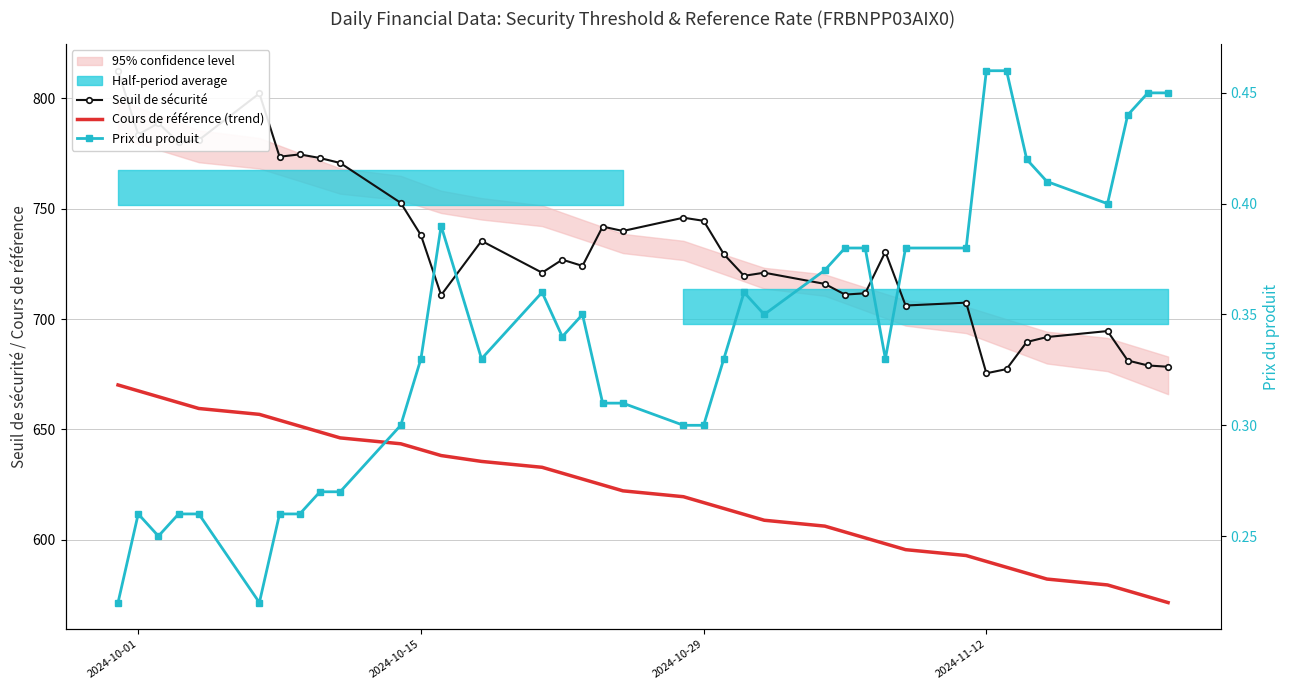

At how many categories does at least one series exceed 398?

38